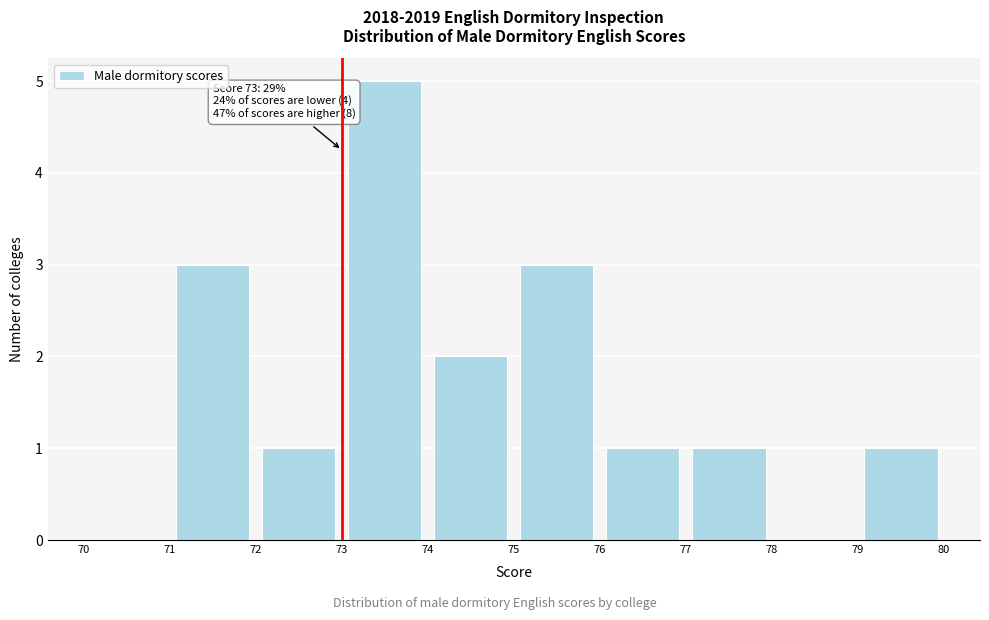

Which range on the x-axis has the tallest bar?

73 to 74